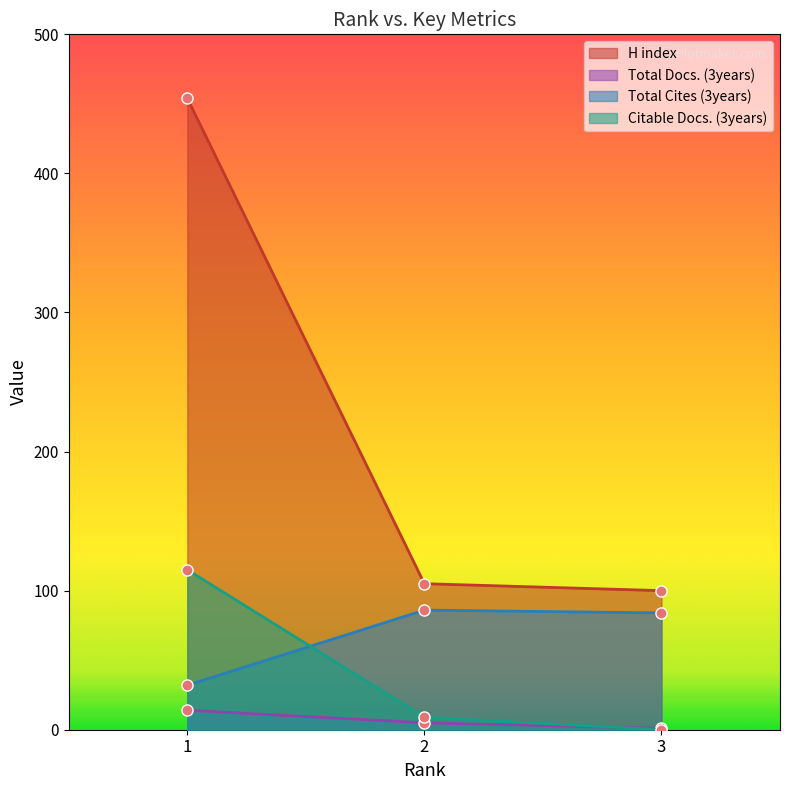

How many lines are shown in the chart?

4